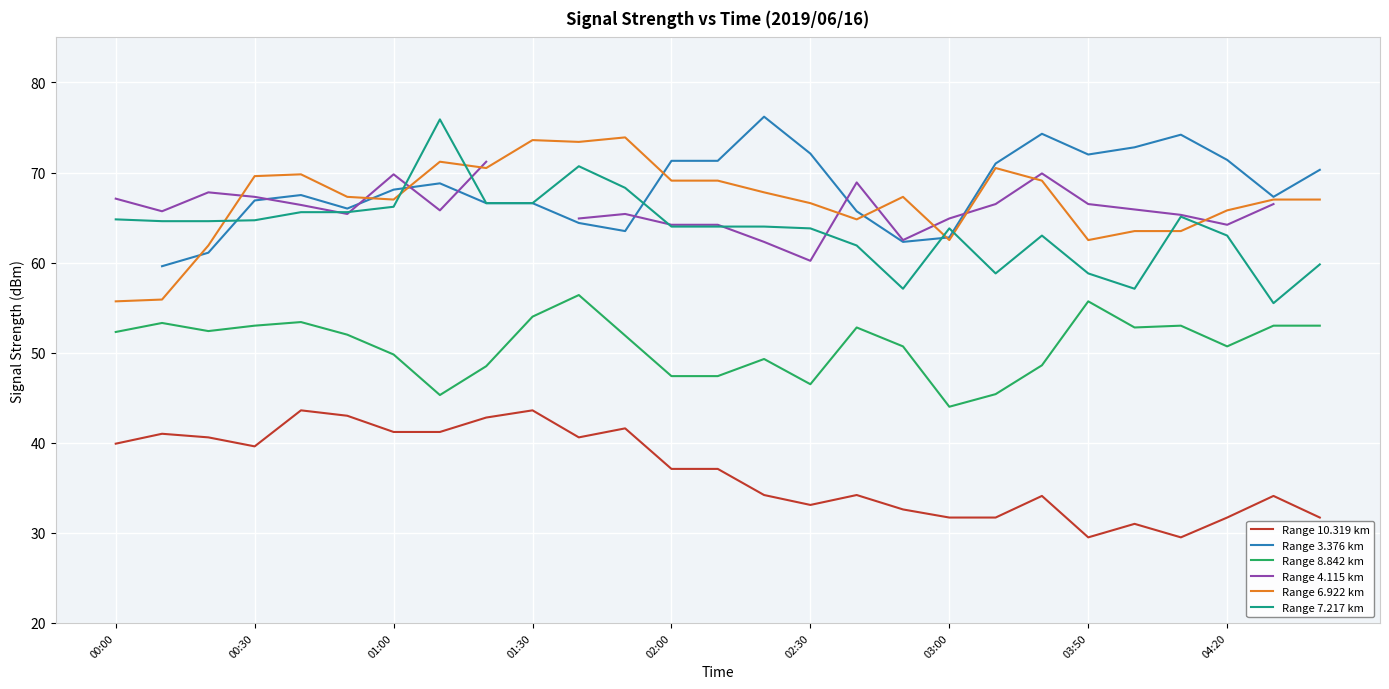

True or false: Range 10.319 km and Range 7.217 km cross at least once.

False